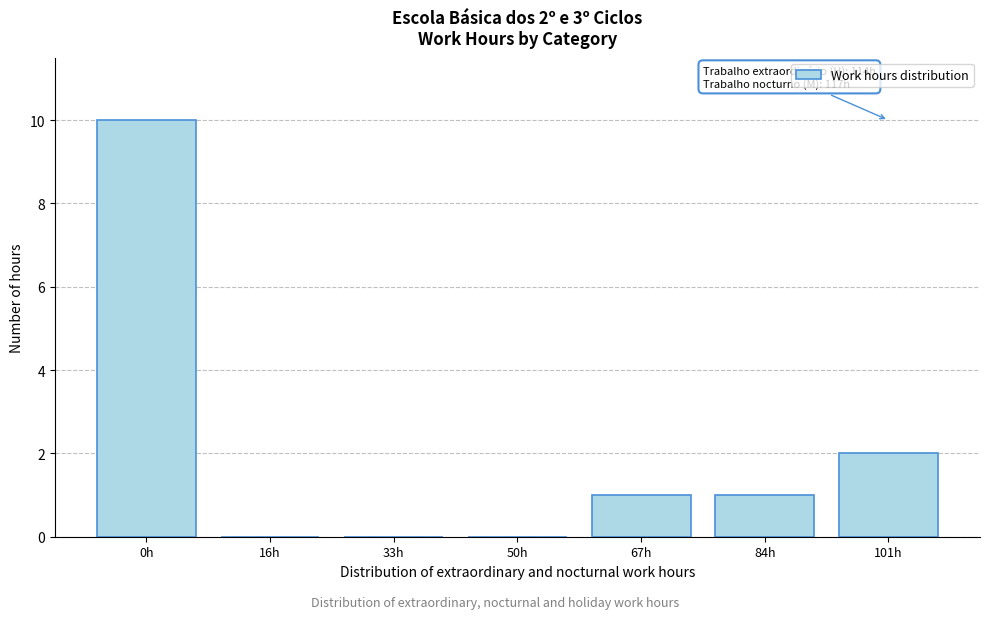

Reading left to right, list all the values displayed in this chart.

0h=10	16h=0	33h=0	50h=0	67h=1	84h=1	101h=2